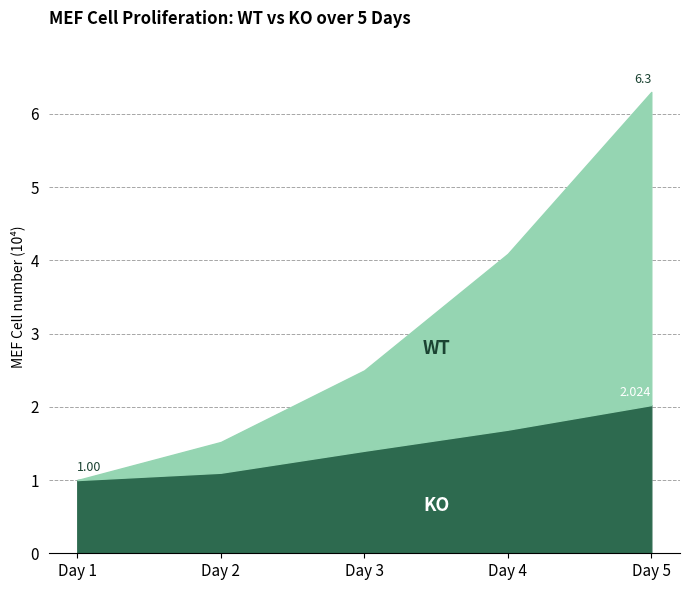

Which category has the highest value in the WT series?

Day 5